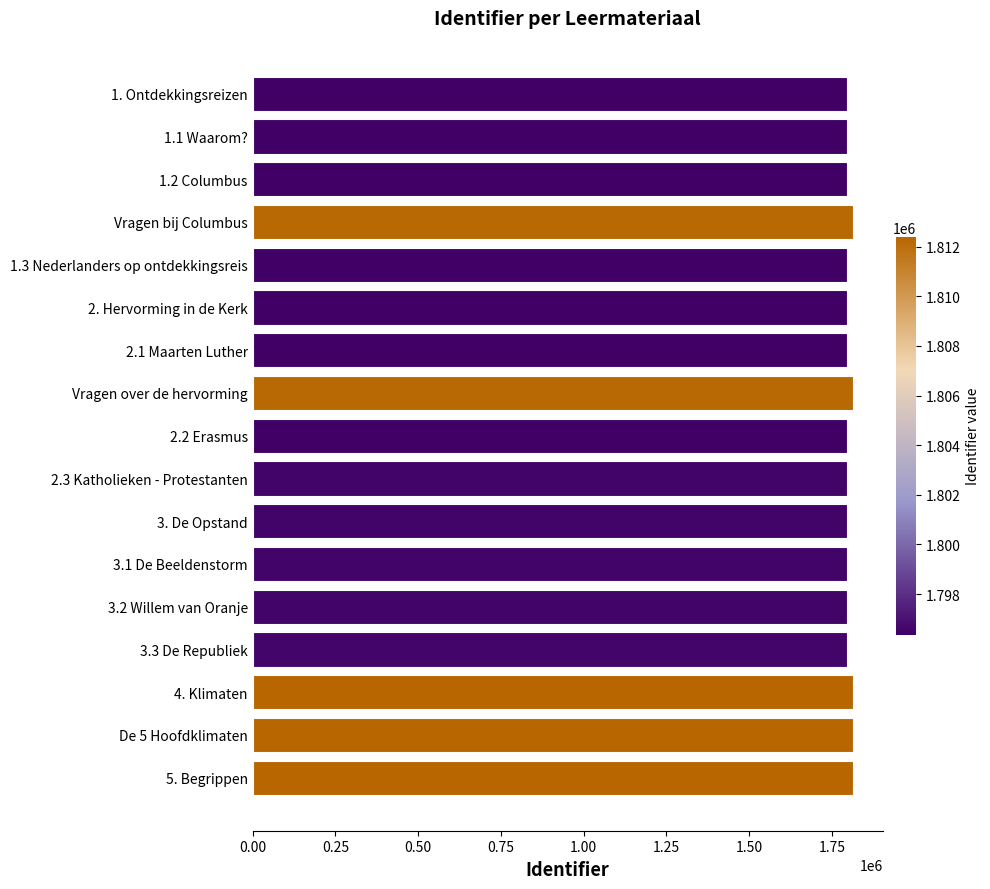

Is it true that the value at 2.2 Erasmus is 1097945?

False